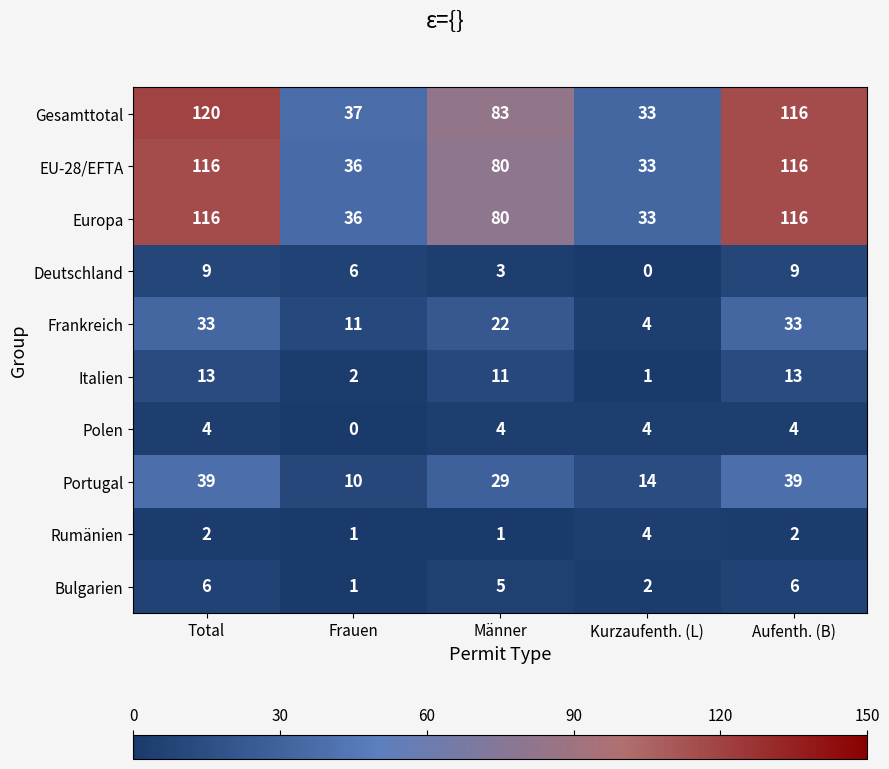

Count the number of categories in the chart.

5